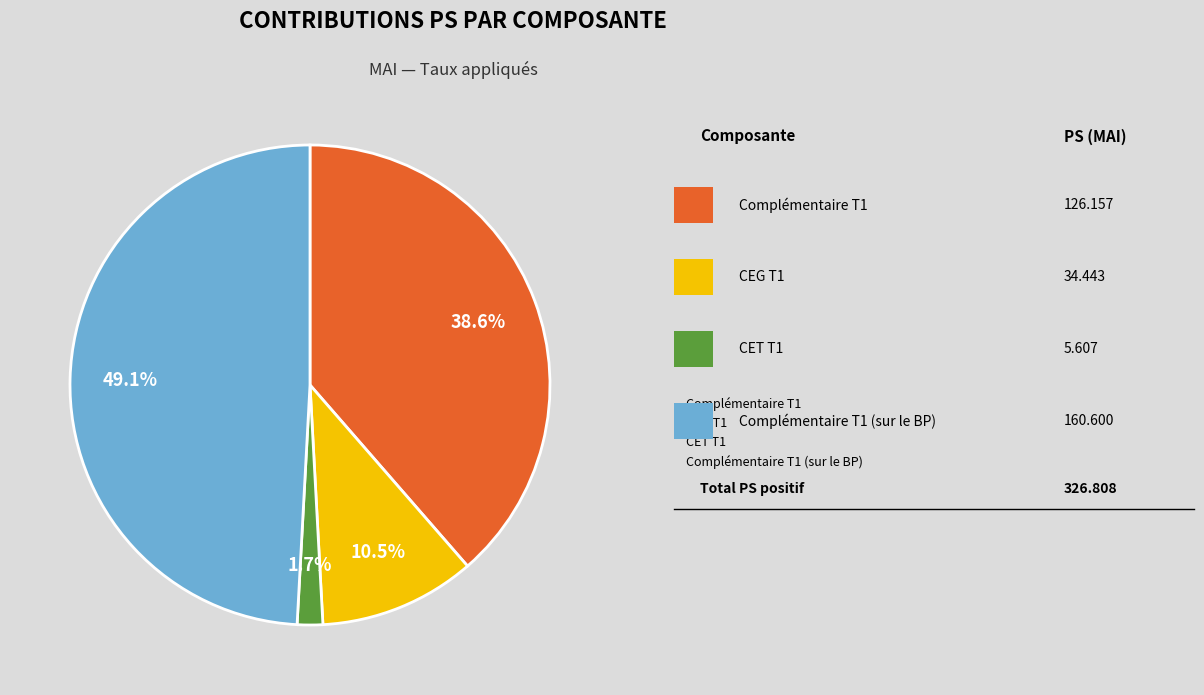

Is there any slice that represents more than half of the pie?

No